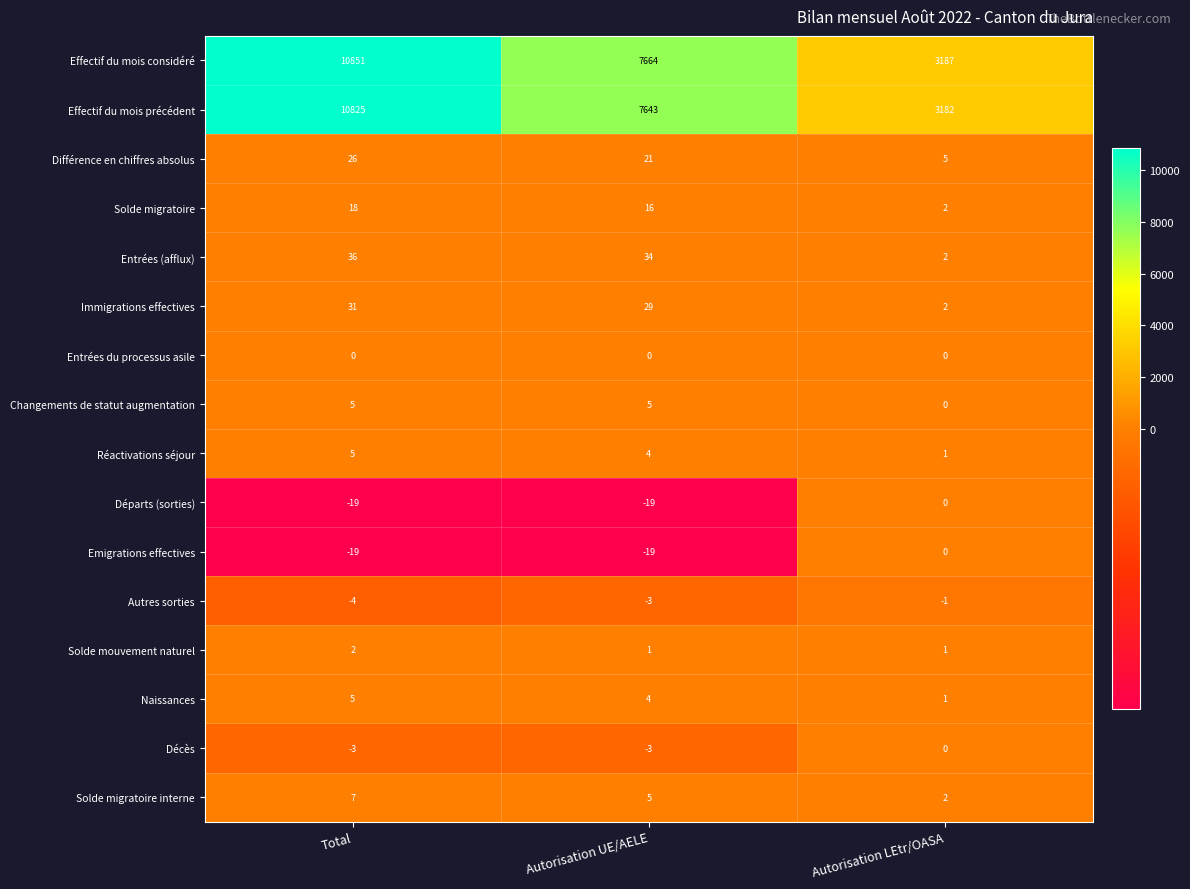

Which series changed the most between Total and Autorisation LEtr/OASA?

Effectif du mois considéré